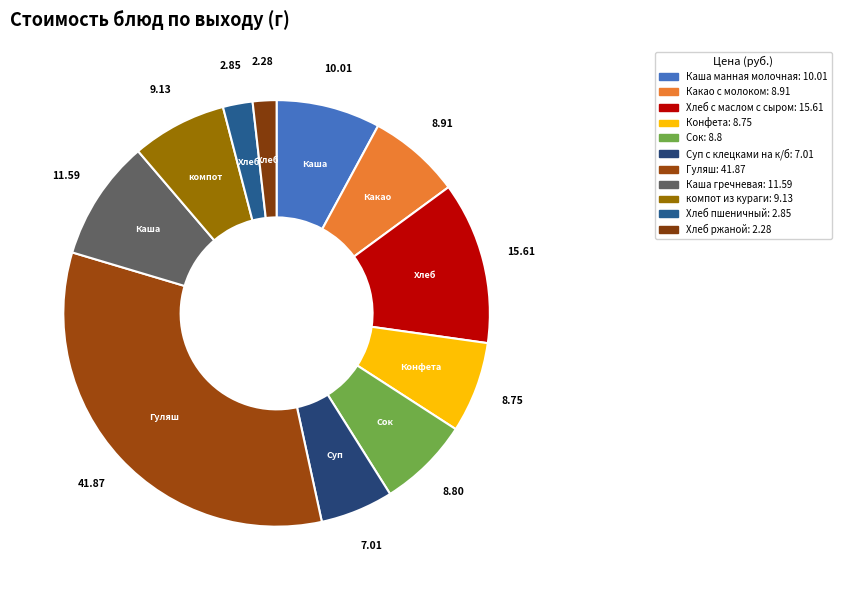

Count the number of slices in the pie.

11